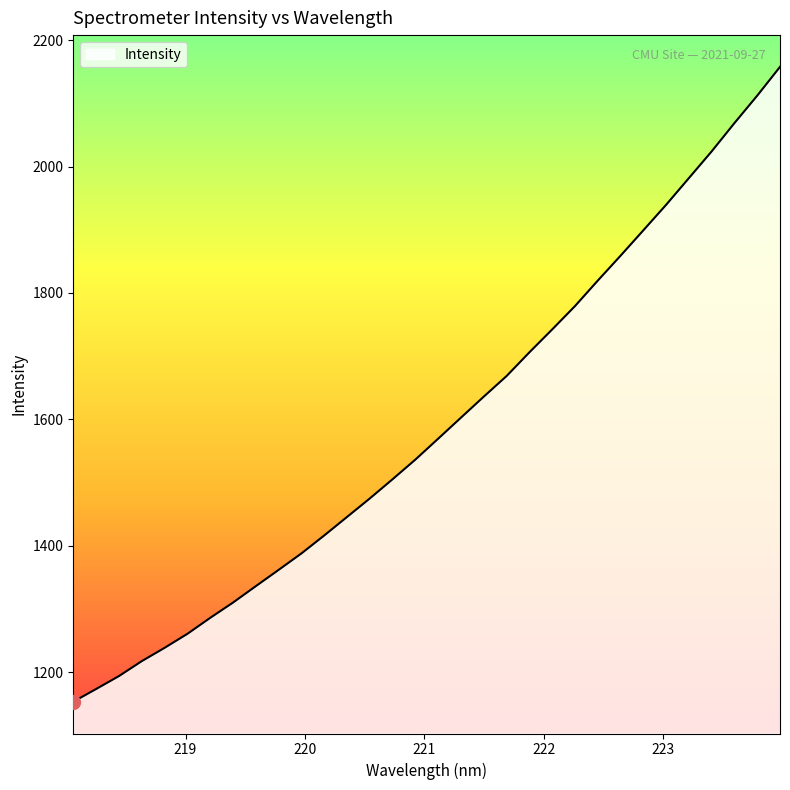

Does the chart have visible grid lines?

No